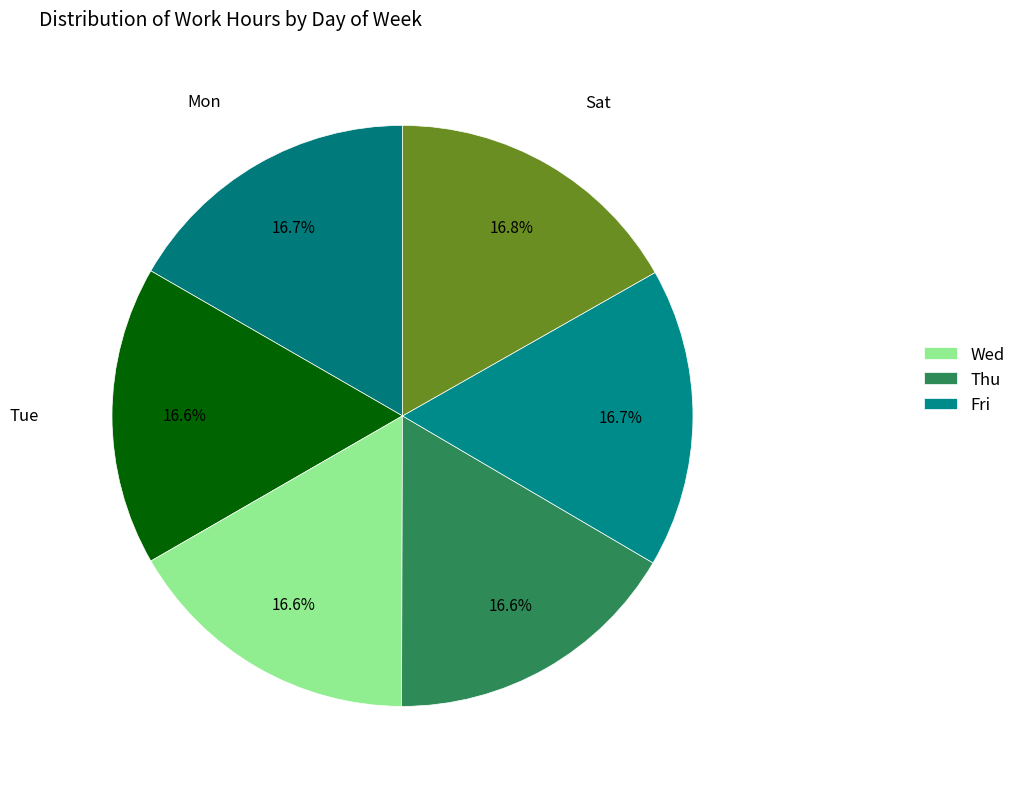

Which slice is the smallest?

Thu